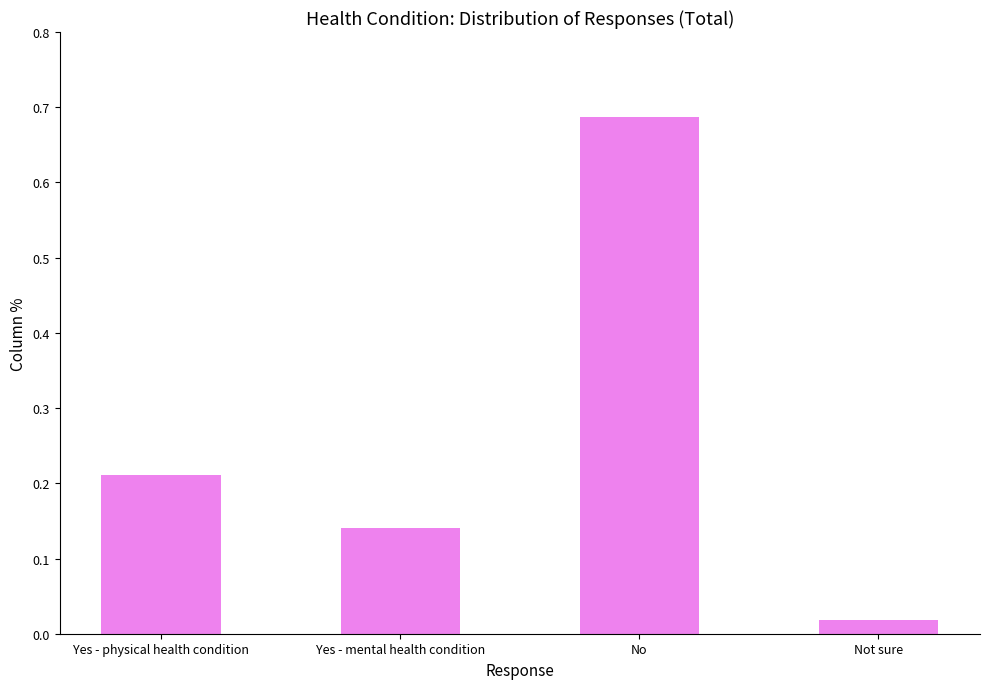

Which category has the lowest value across all series?

Not sure